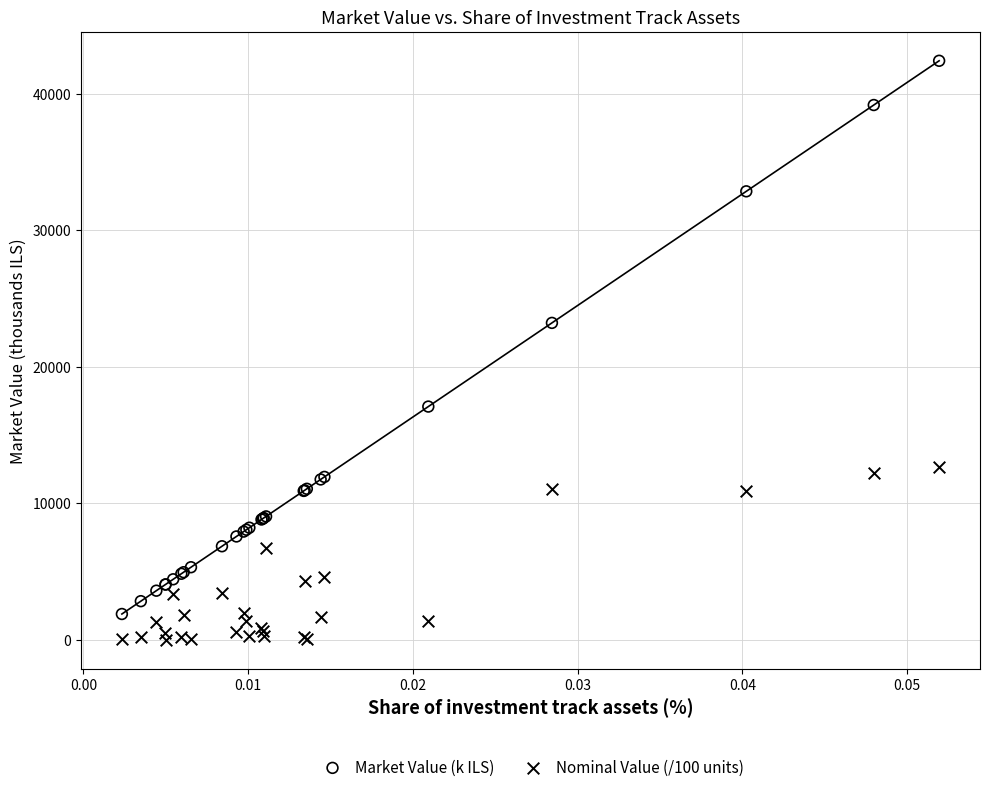

Which series has the widest spread of Y values?

Market Value (k ILS)